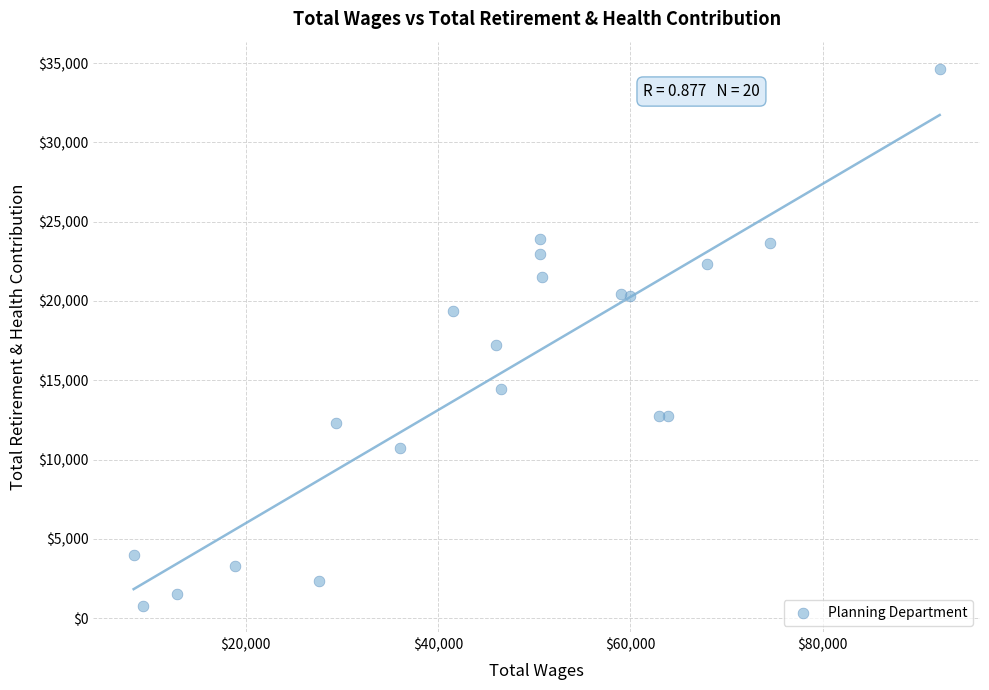

What is the range of Y values (max minus min)?

33875